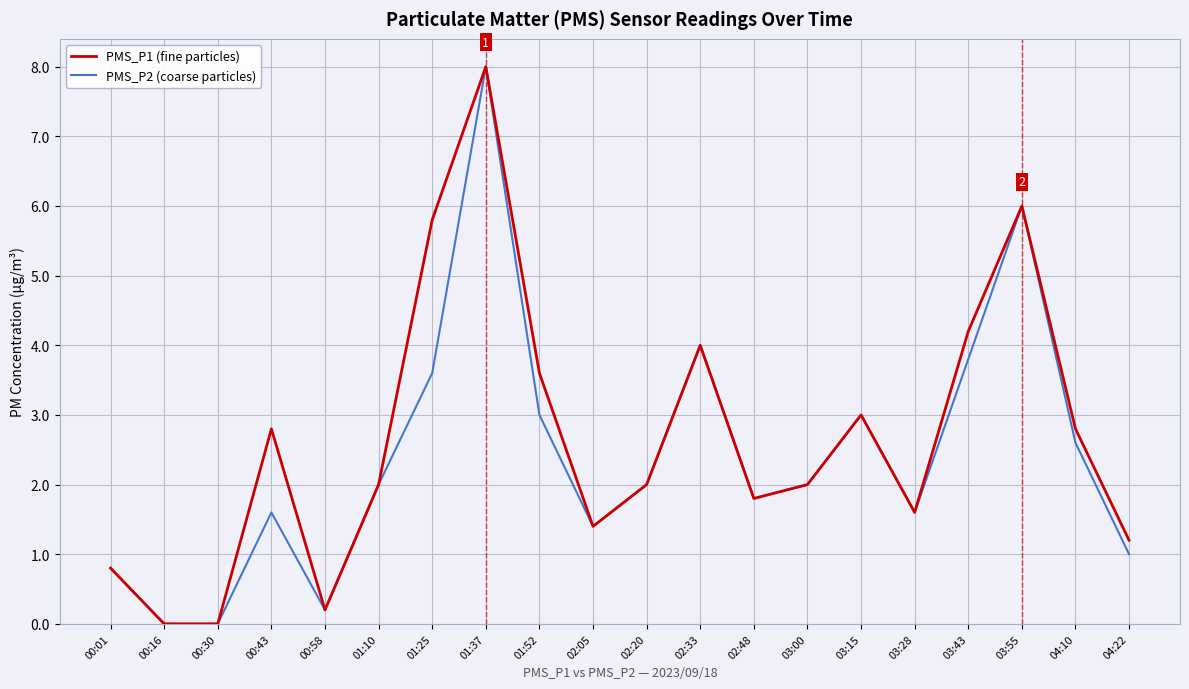

What is the average value of the PMS_P1 (fine particles) series?

2.7